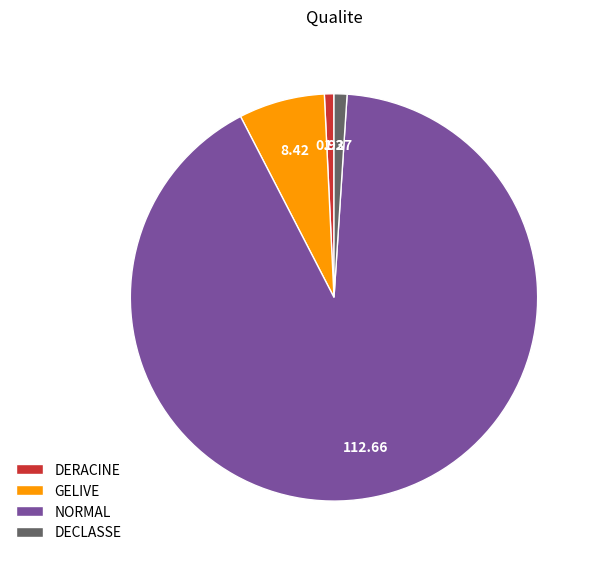

The DECLASSE slice represents 1% of the pie. True or false?

True